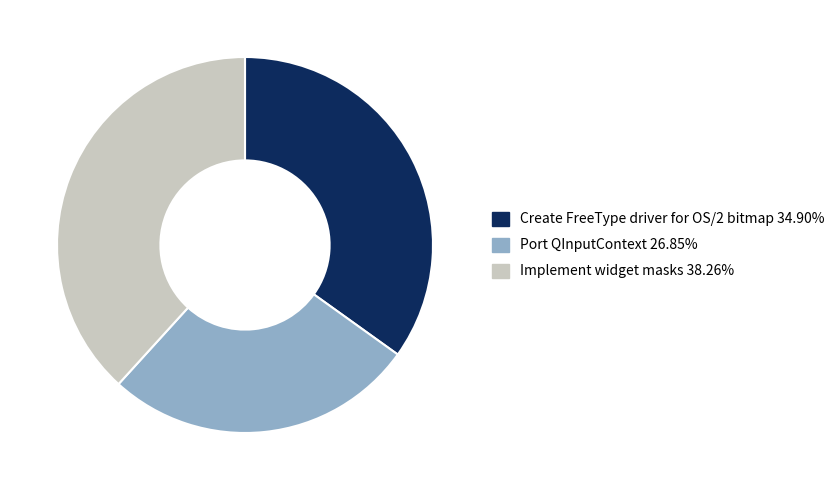

Does Create FreeType driver for OS/2 bitmap account for over 50% of the chart?

No